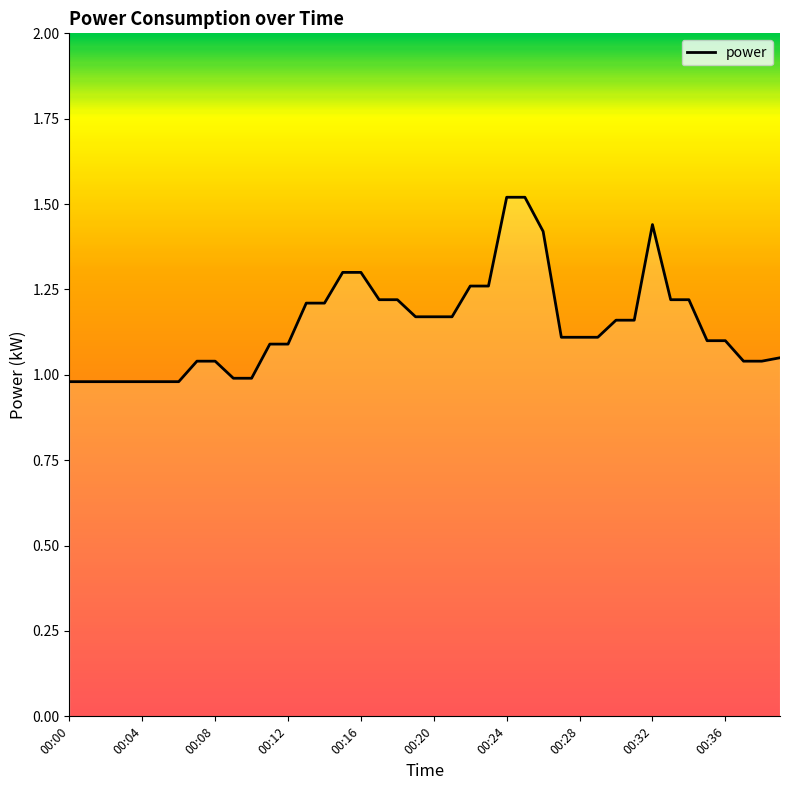

Is it true that the value at 22 is 1.6?

False